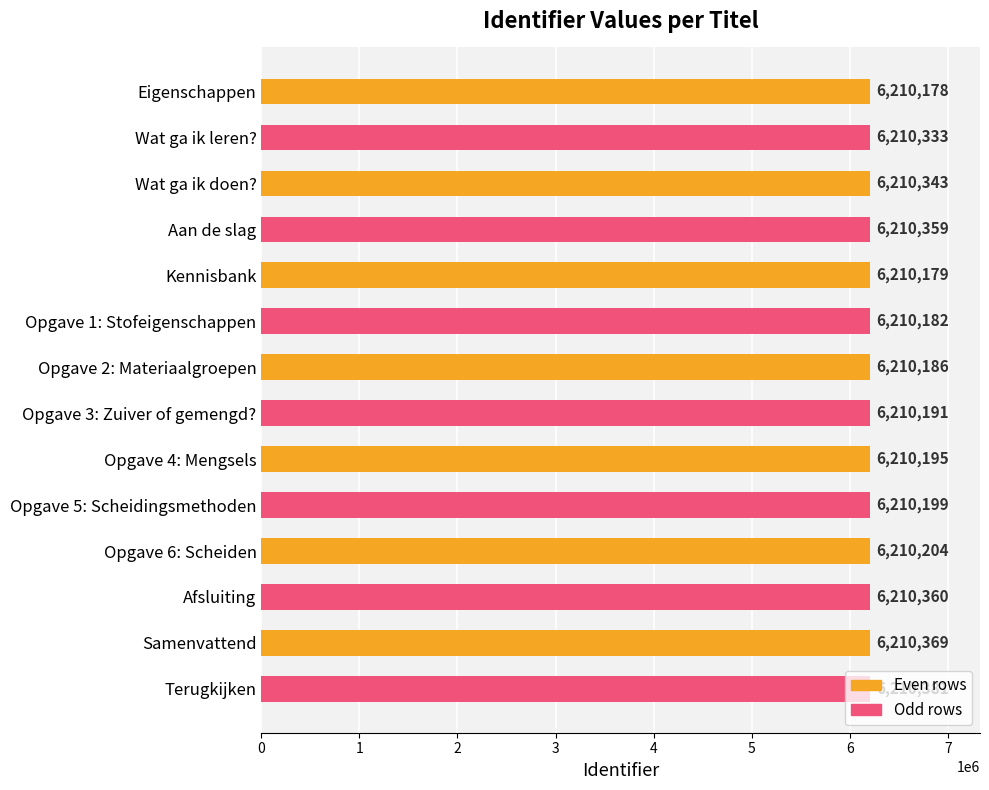

What is the greatest value displayed?

6210381